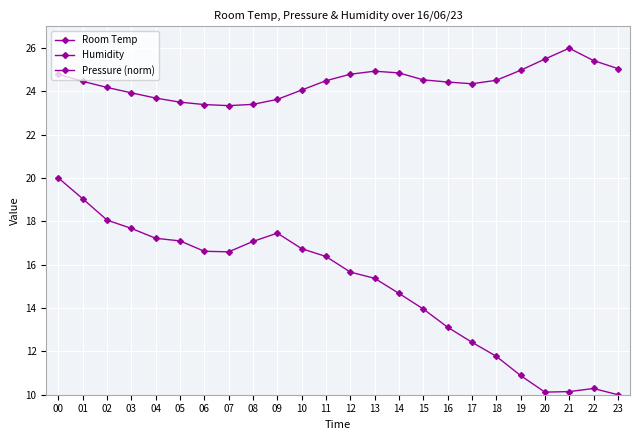

Between 17 and 06, which is larger?

17